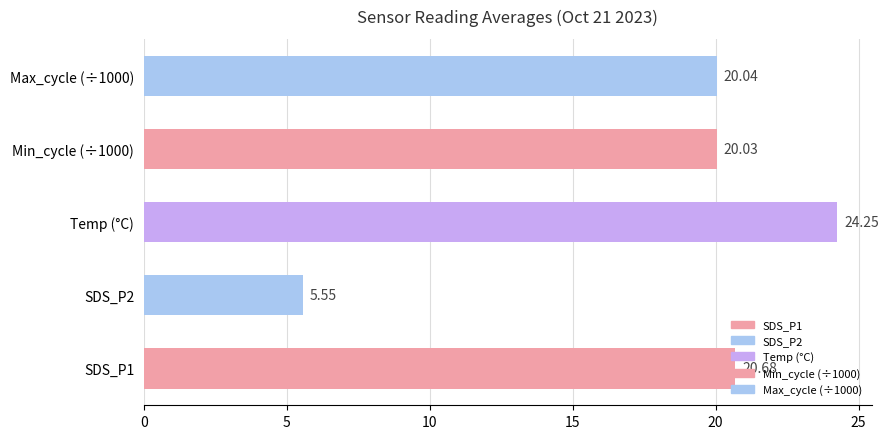

What is the difference between the second highest and second lowest values?

0.6